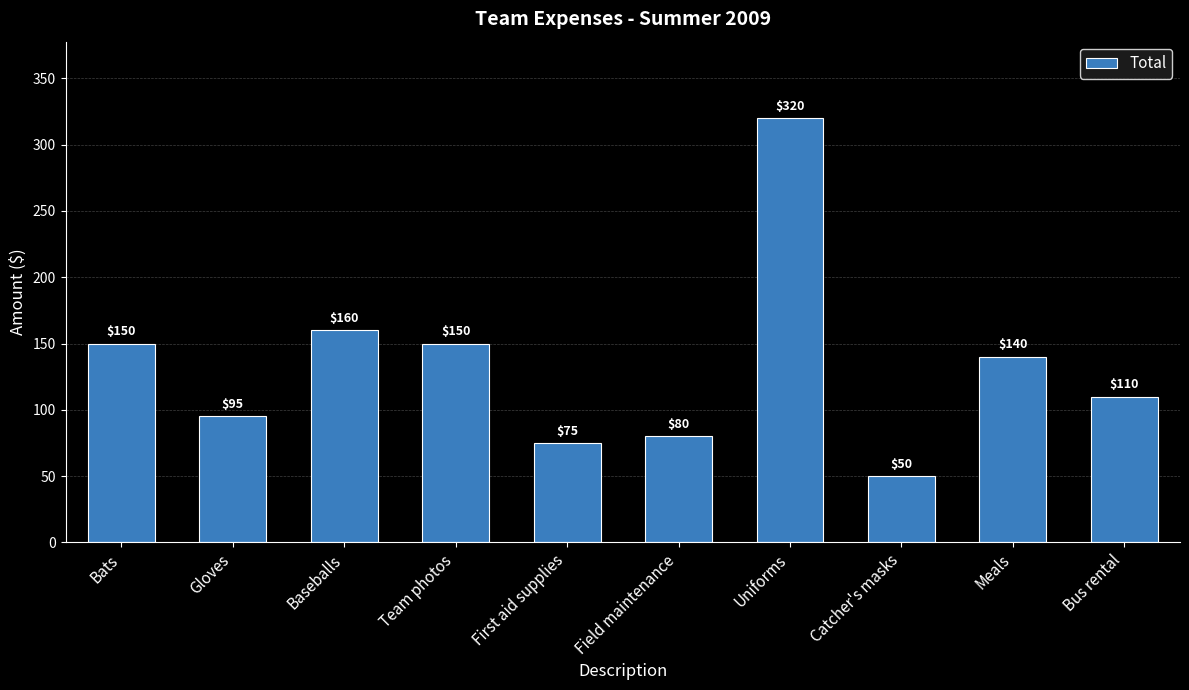

The value at Bus rental is 150. True or false?

False